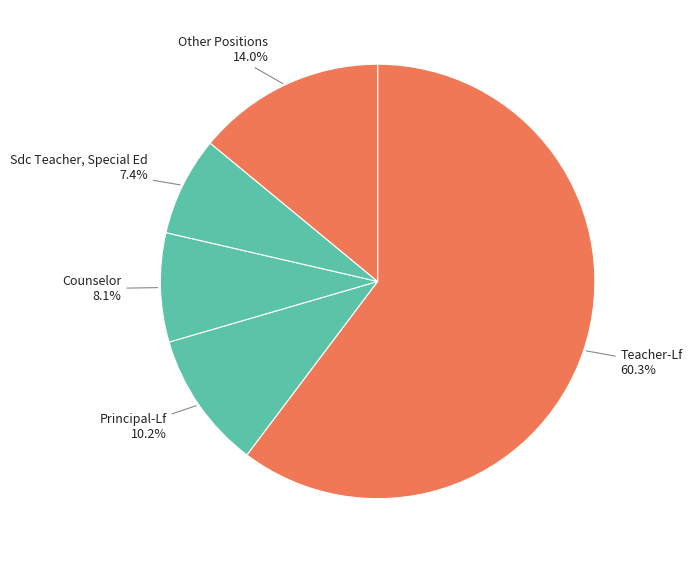

What percentage is the Teacher-Lf slice, to the nearest percent?

60%